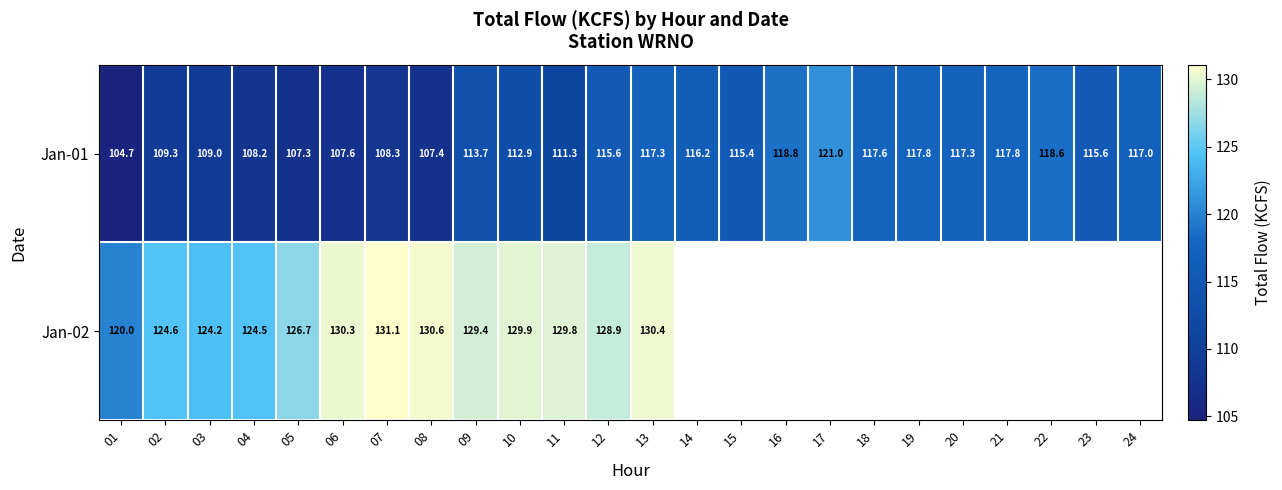

What is the average value of the Jan-01 series?

113.6